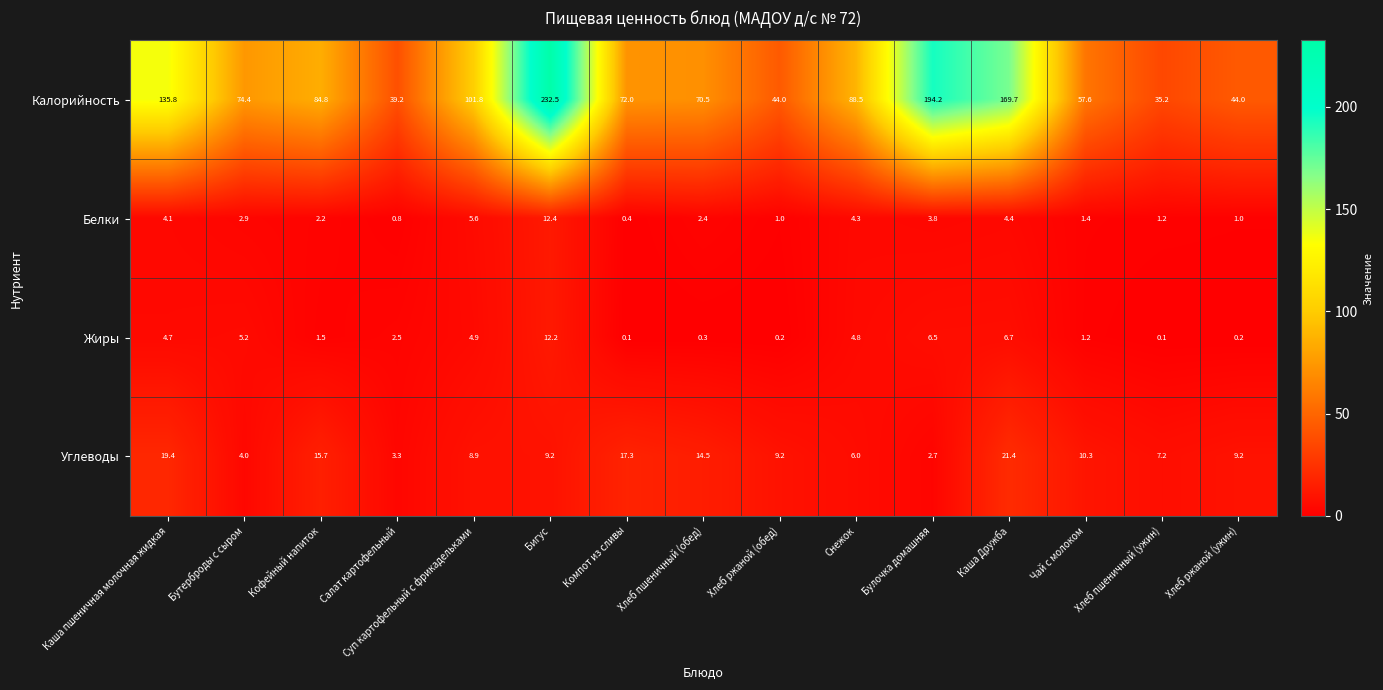

At how many categories does at least one series exceed 54?

11